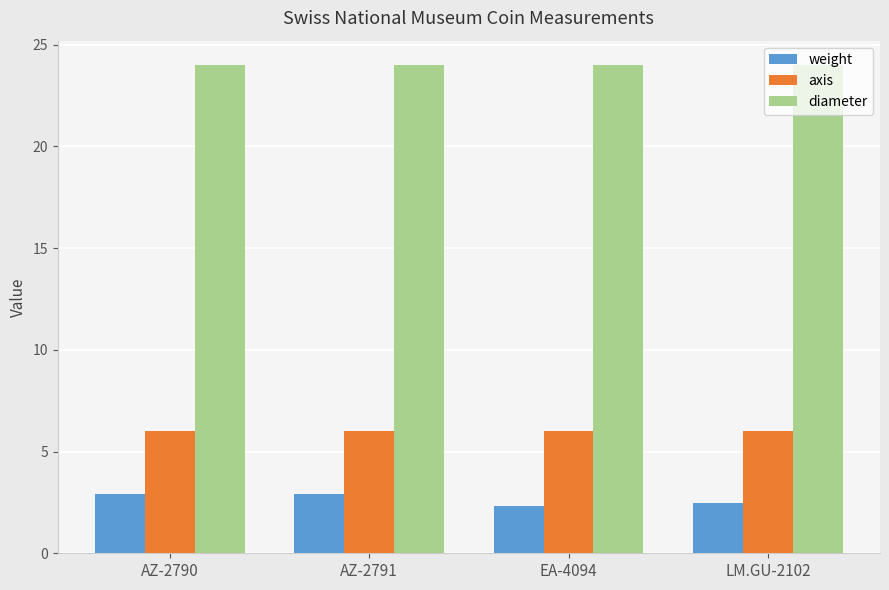

Count the number of data series in this chart.

3